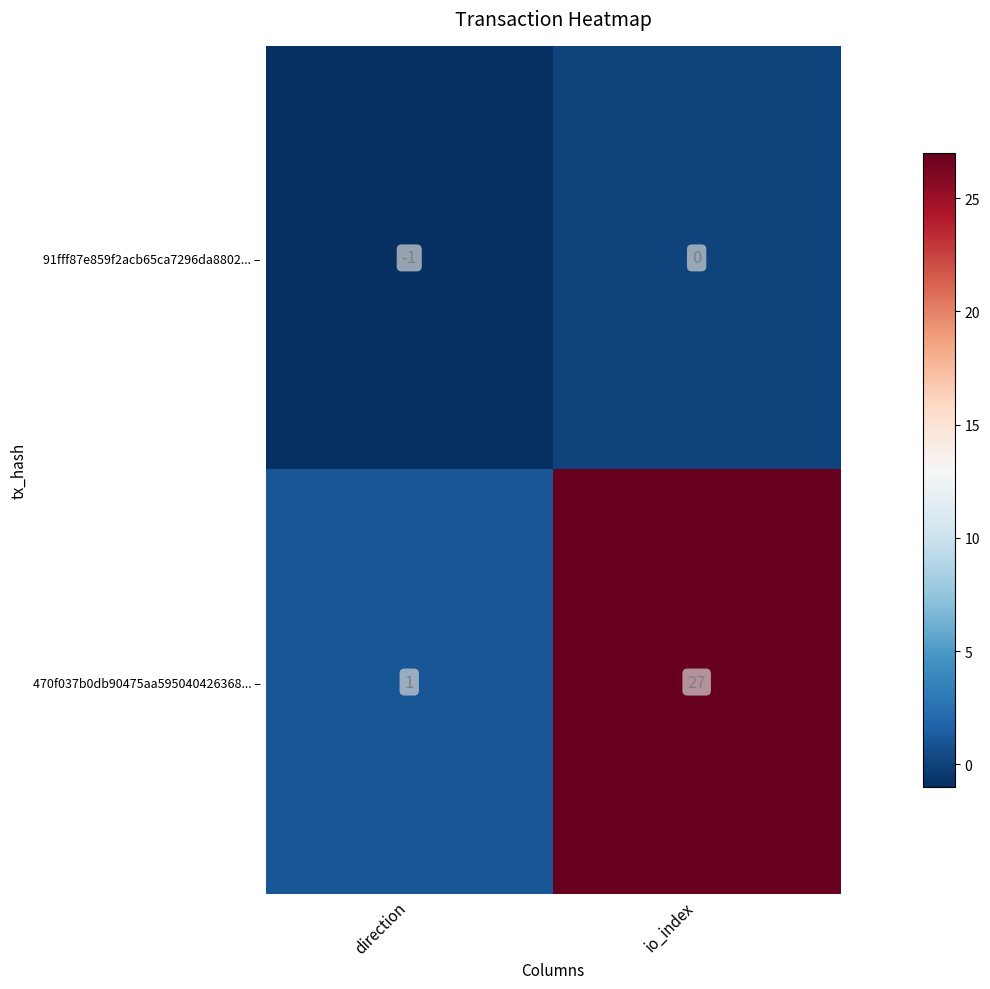

List the series in order of their peak value, lowest first.

91fff87e859f2acb65ca7296da8802... –, 470f037b0db90475aa595040426368... –